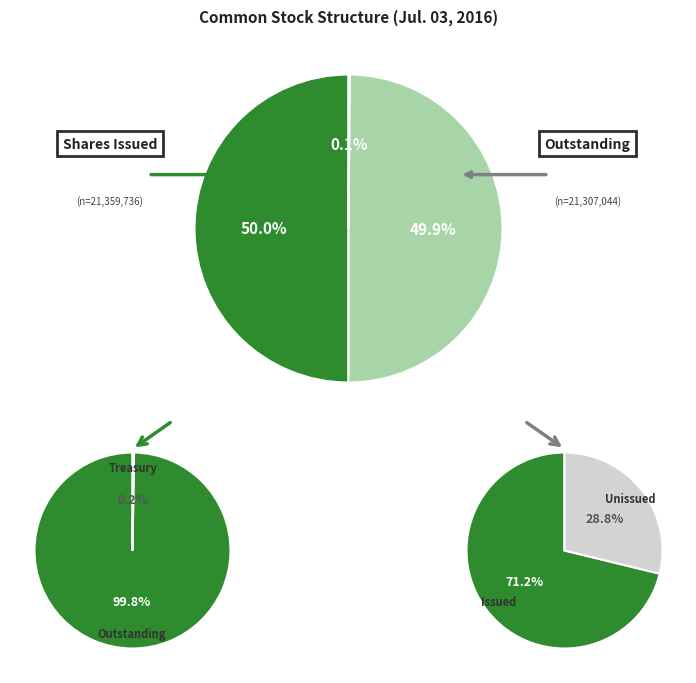

To the nearest percent, what is the average slice percentage?

33%